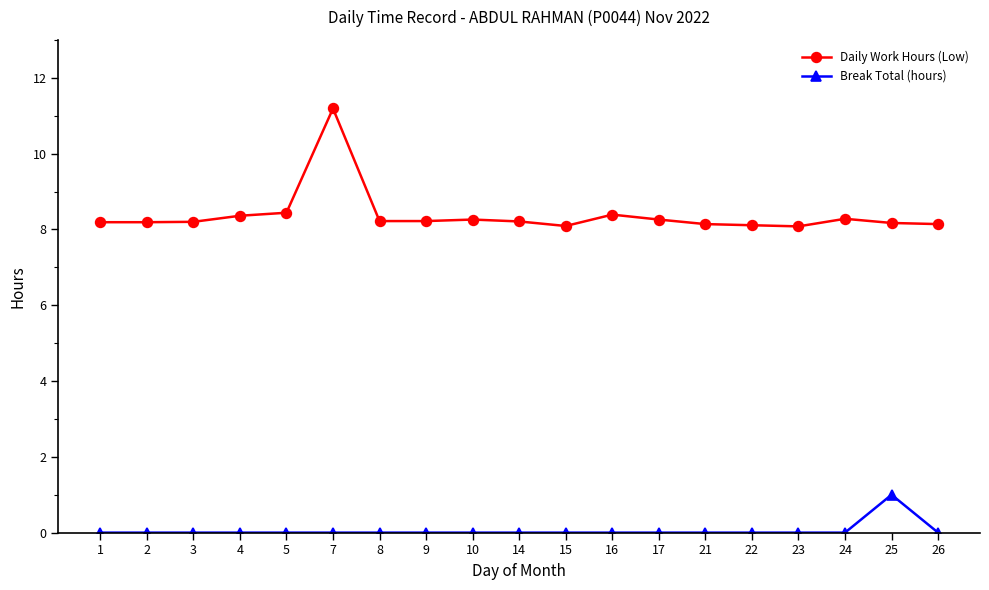

What is the difference between the highest and lowest values at 23?

8.1